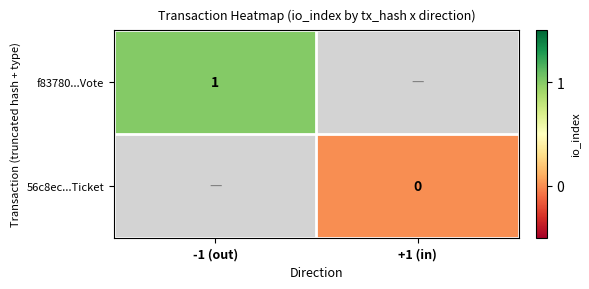

Which category has the lowest value in the f83780...Vote series?

-1 (out)